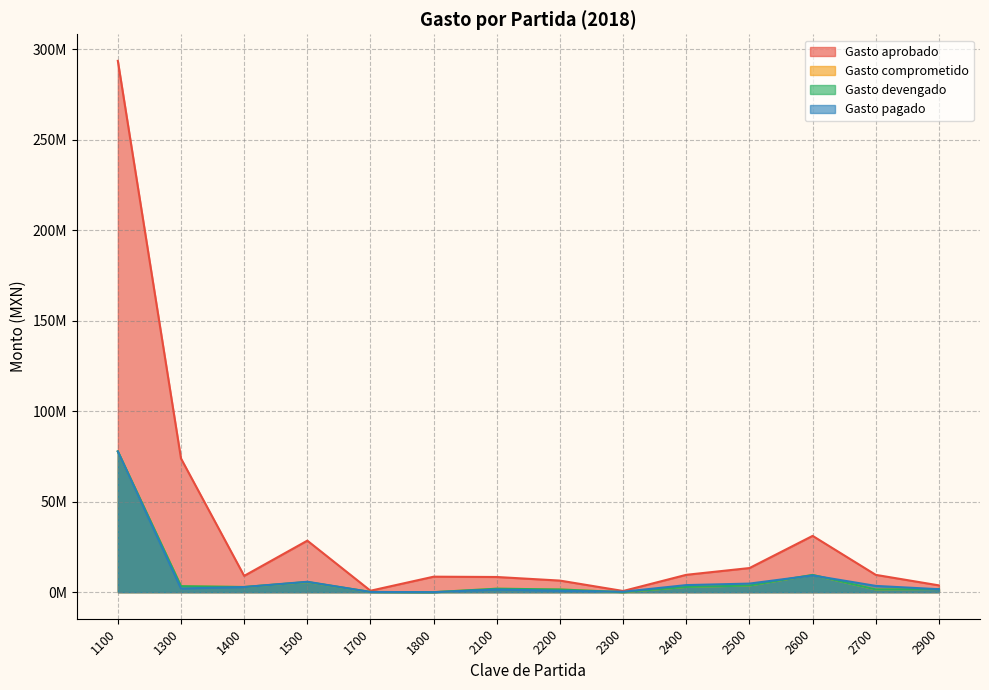

True or false: Gasto devengado and Gasto comprometido intersect in this chart.

False